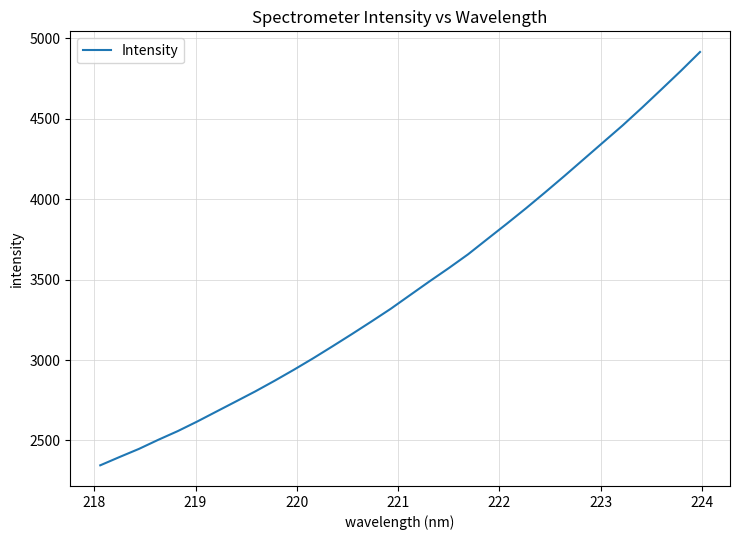

What is the minimum value shown in the chart?

2345.7